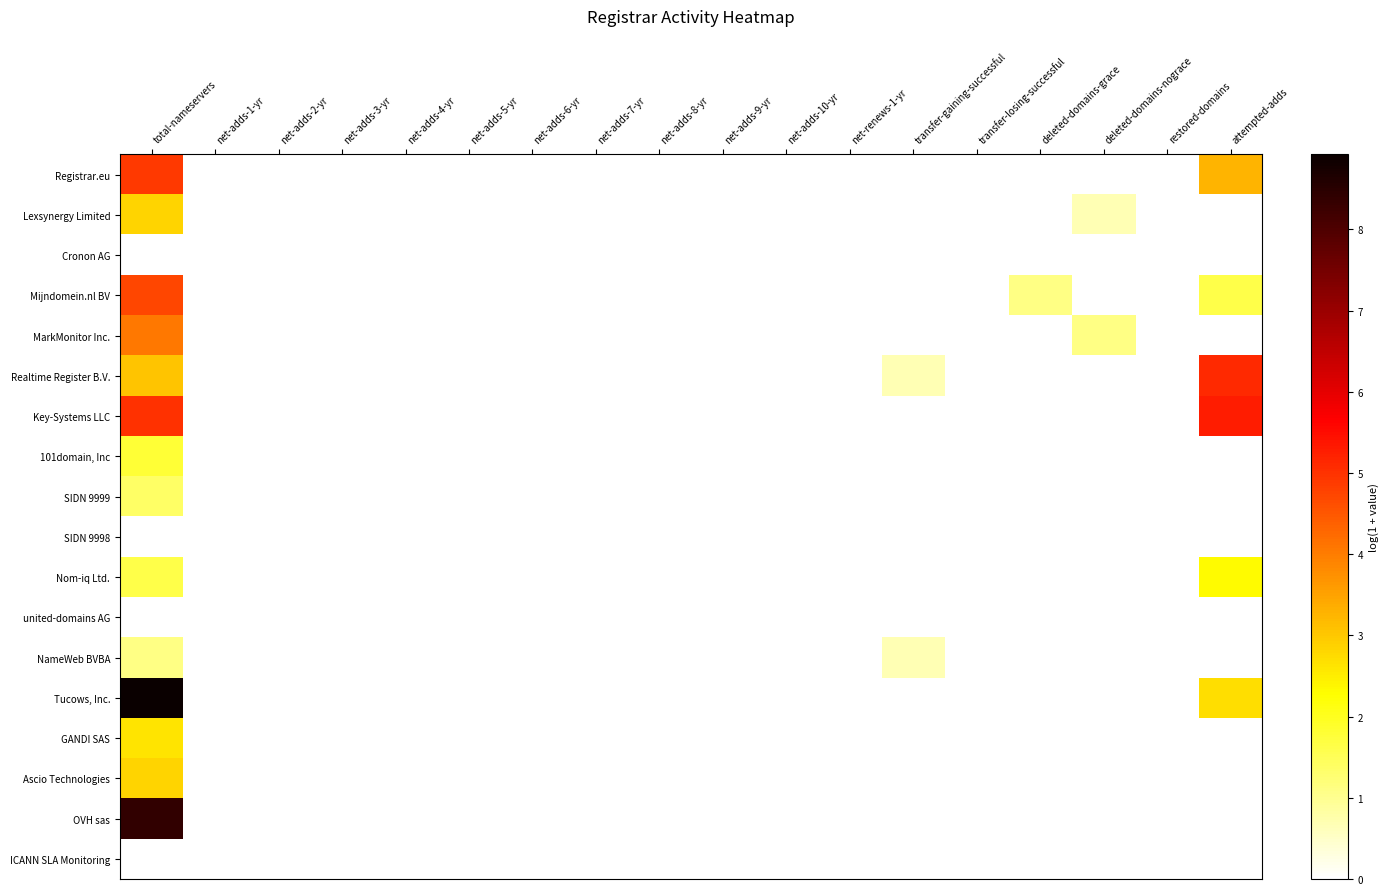

Rank the series at attempted-adds from highest to lowest value.

Key-Systems LLC, Realtime Register B.V., Registrar.eu, Tucows, Inc., Nom-iq Ltd., Mijndomein.nl BV, Lexsynergy Limited, Cronon AG, MarkMonitor Inc., 101domain, Inc, SIDN 9999, SIDN 9998, united-domains AG, NameWeb BVBA, GANDI SAS, Ascio Technologies, OVH sas, ICANN SLA Monitoring